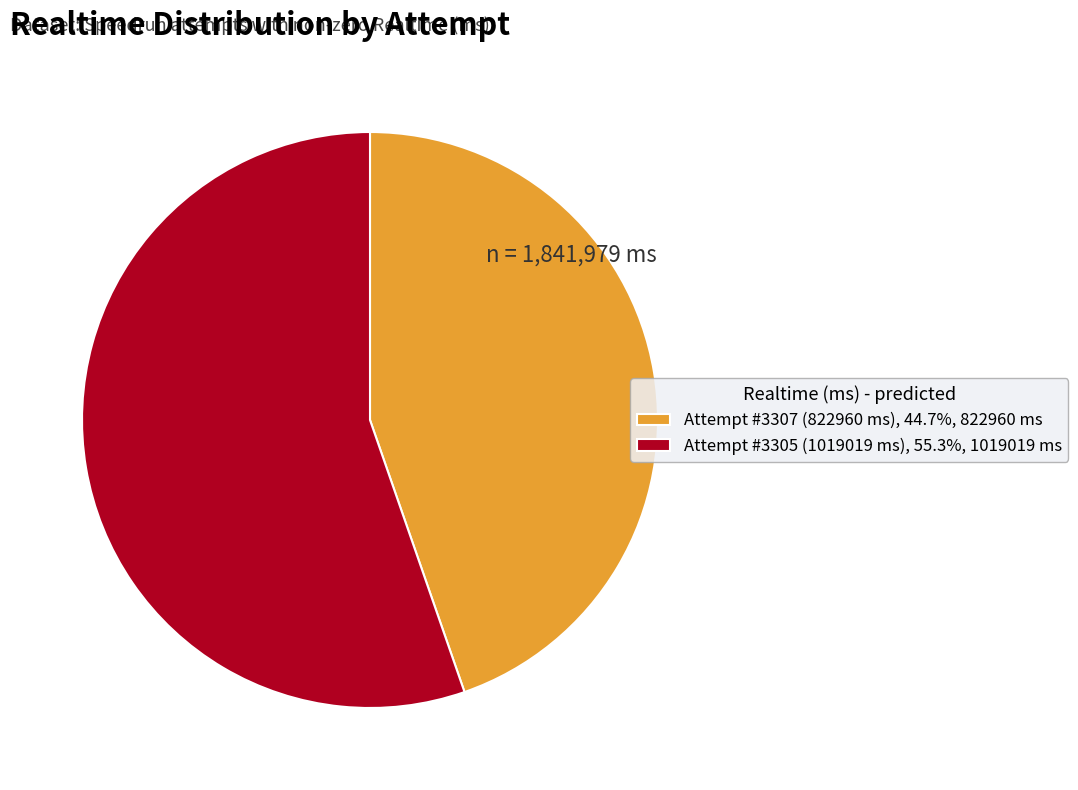

True or false: Attempt #3307 (822960 ms) accounts for 45% of the total.

True